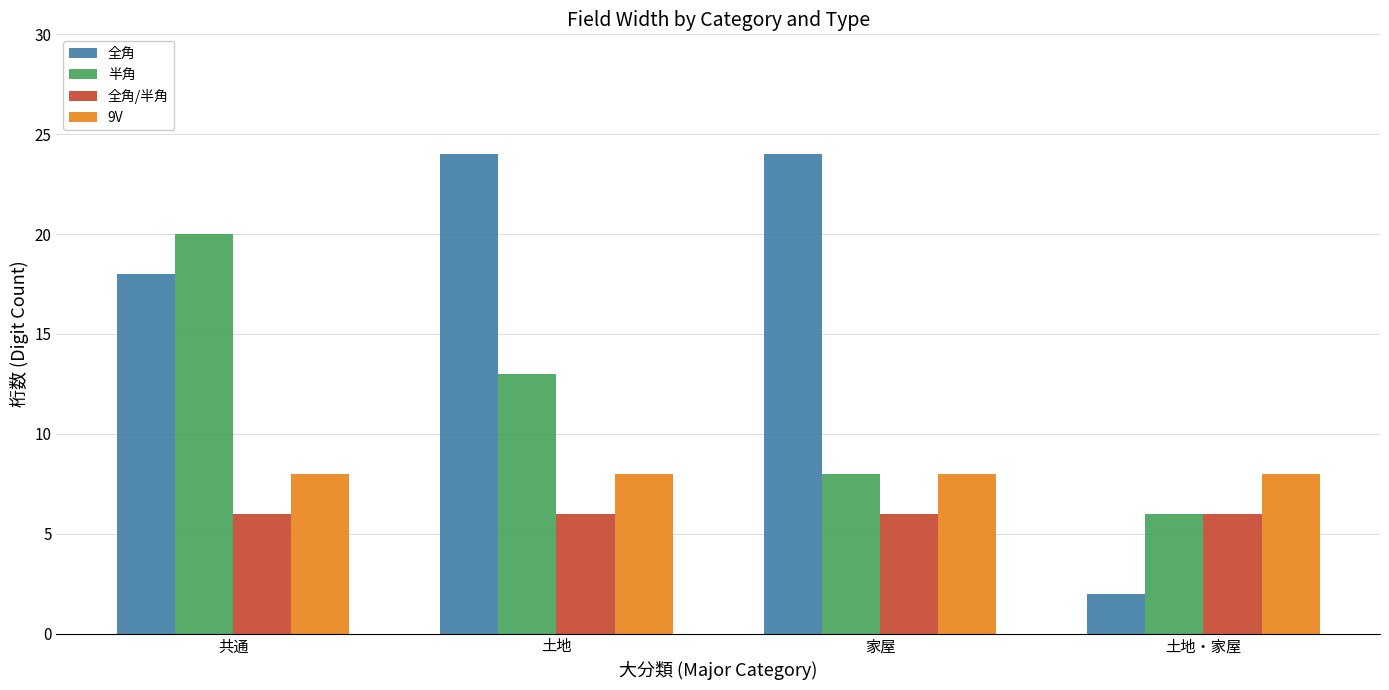

What is the sum of all 全角/半角 values?

24